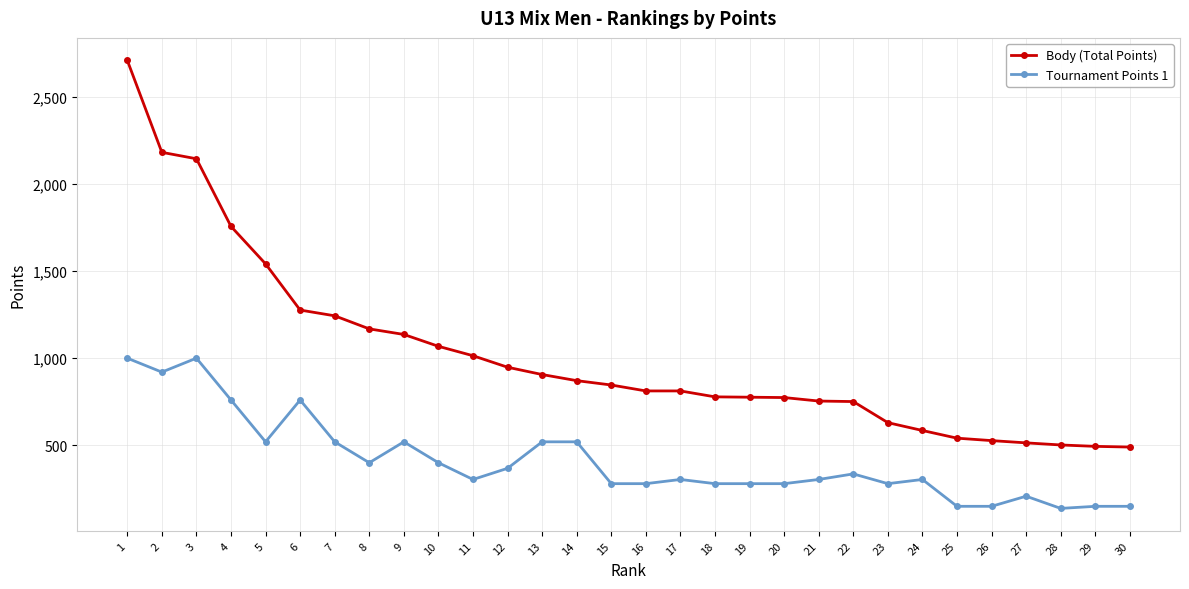

Rank the series at 4 from lowest to highest value.

Tournament Points 1, Body (Total Points)